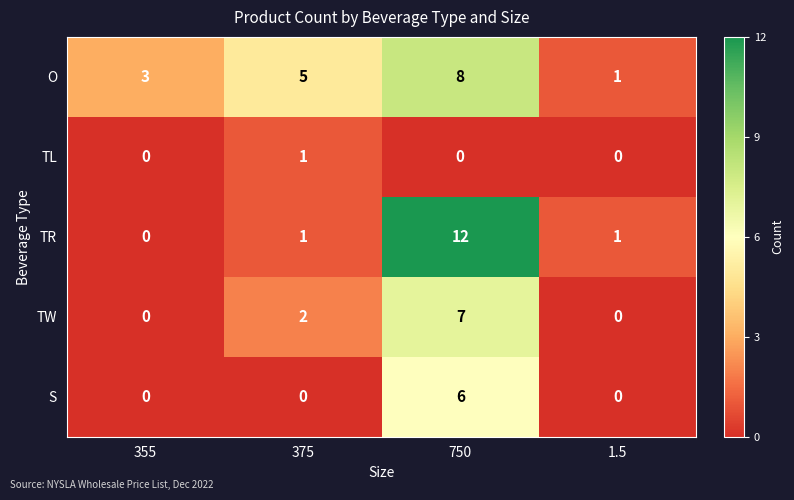

At which label is TW closest to 3?

375